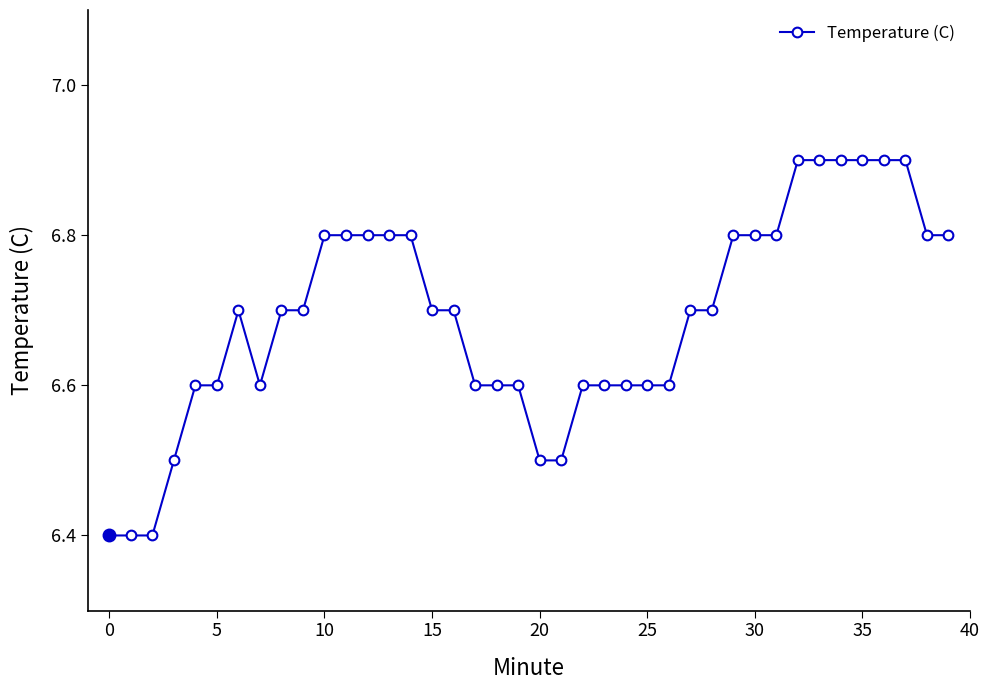

What is the average value?

6.7